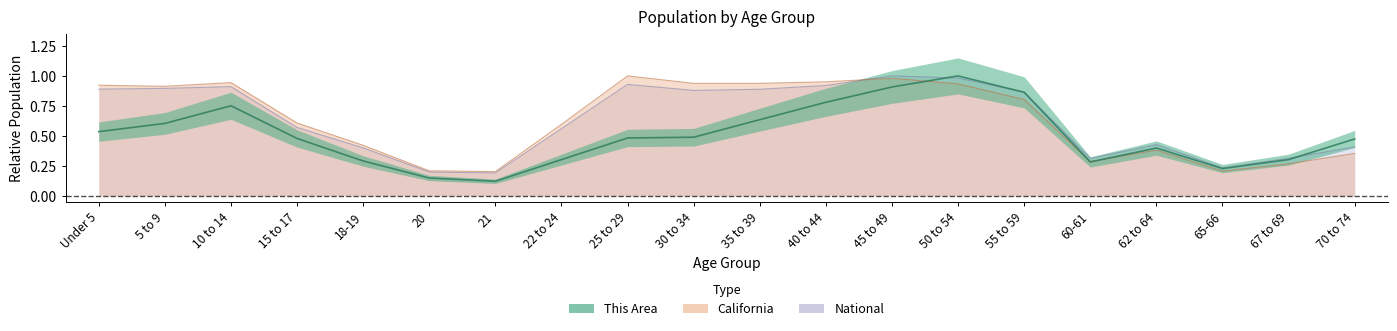

True or false: National has a value of 0.9 at Under 5.

True